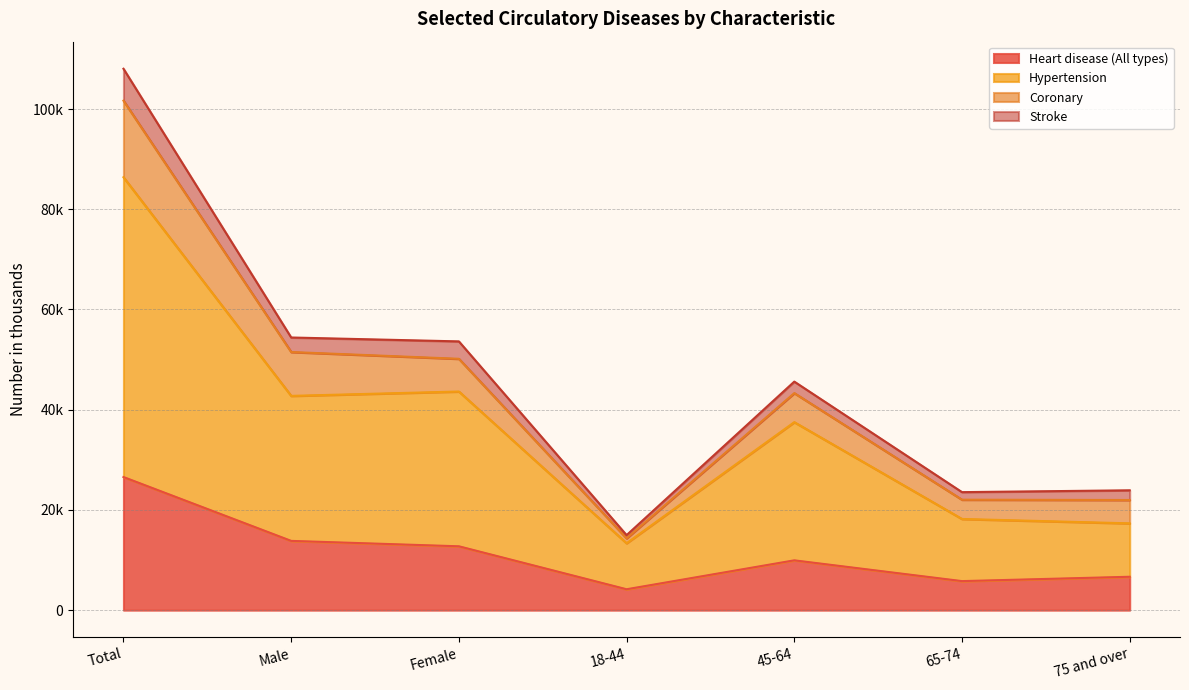

Does the chart display data point markers on the line(s)?

No